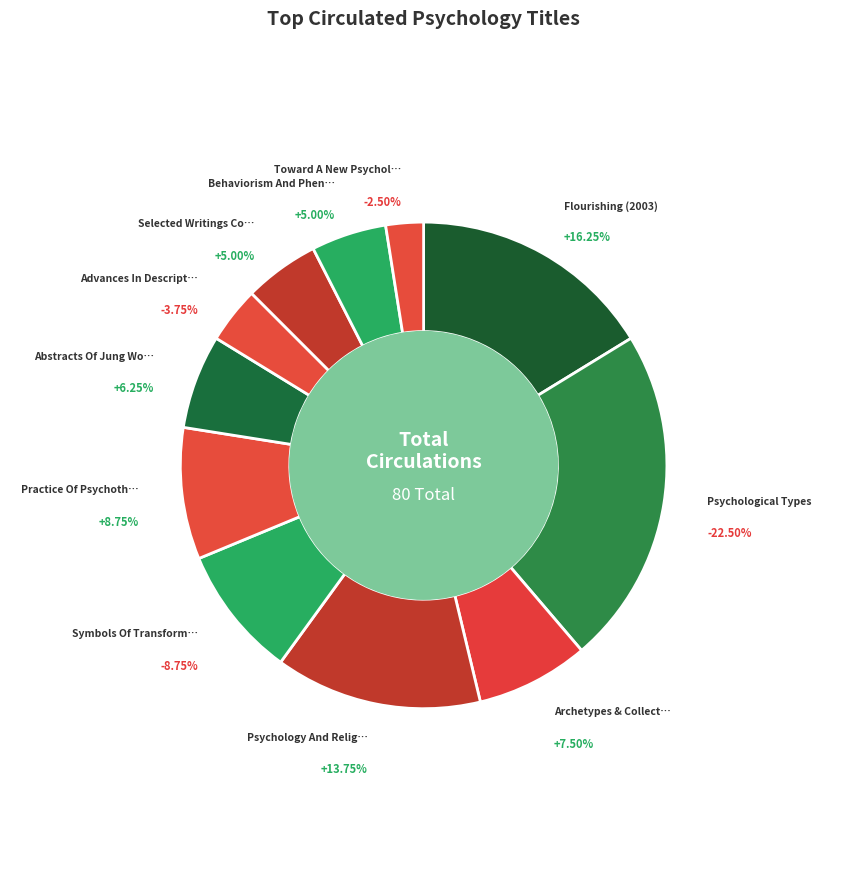

What is the largest slice in the pie chart?

Psychological Types